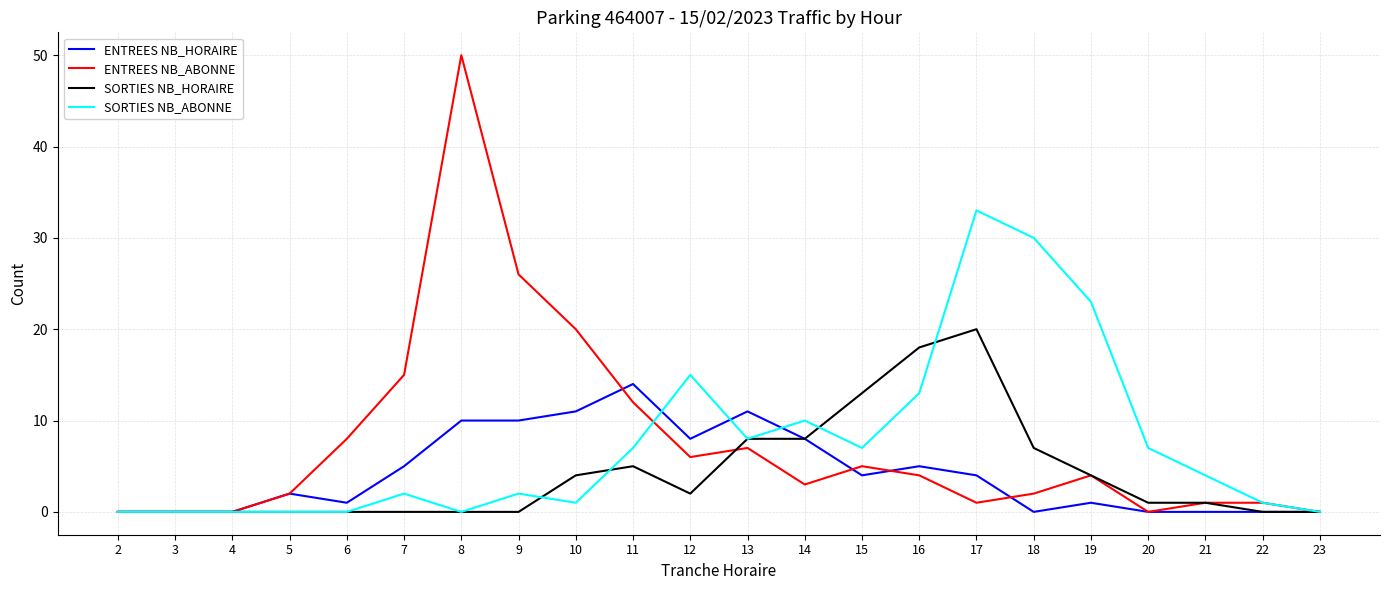

Count the number of categories in the chart.

22